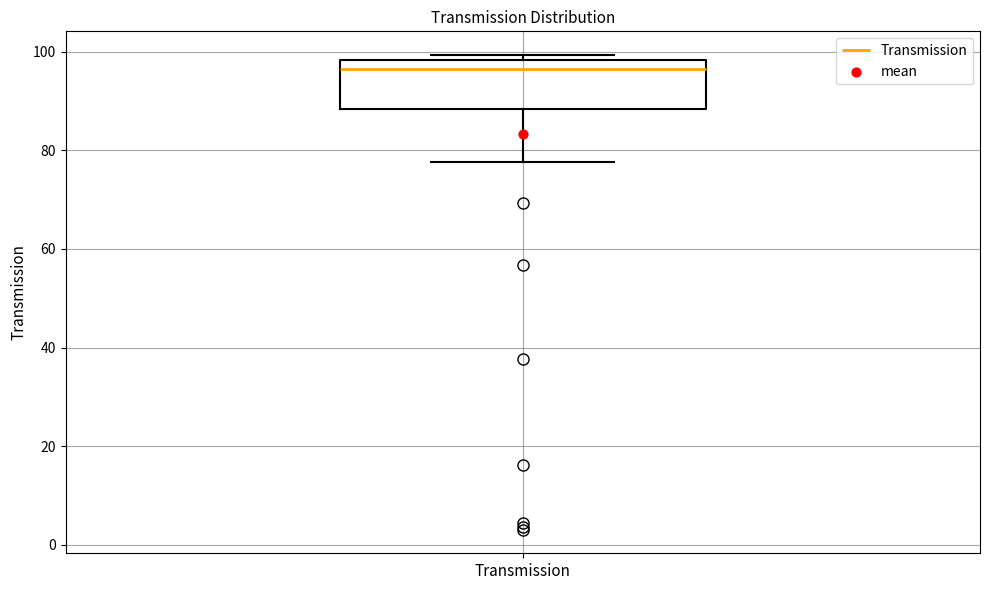

Read this box plot against the y-axis: the position of the median line, the range covered by the box, and the ends of both whiskers. The values are not printed on the chart, so give them approximately, as read against the axis.

median 96, box 88 to 98, whiskers 78 to 100